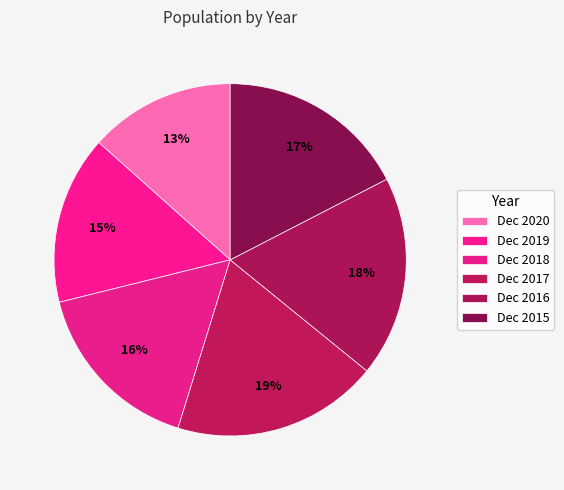

Count the number of slices in the pie.

6